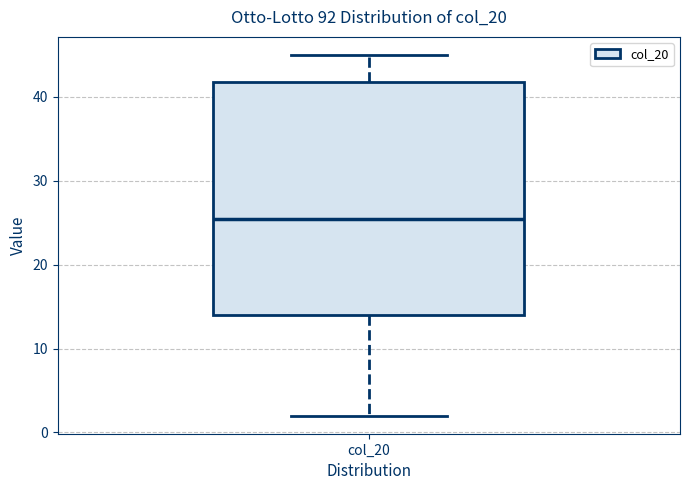

Where does the median line of the box for col_20 sit on the y-axis? The values are not printed on the chart, so give them approximately, as read against the axis.

26